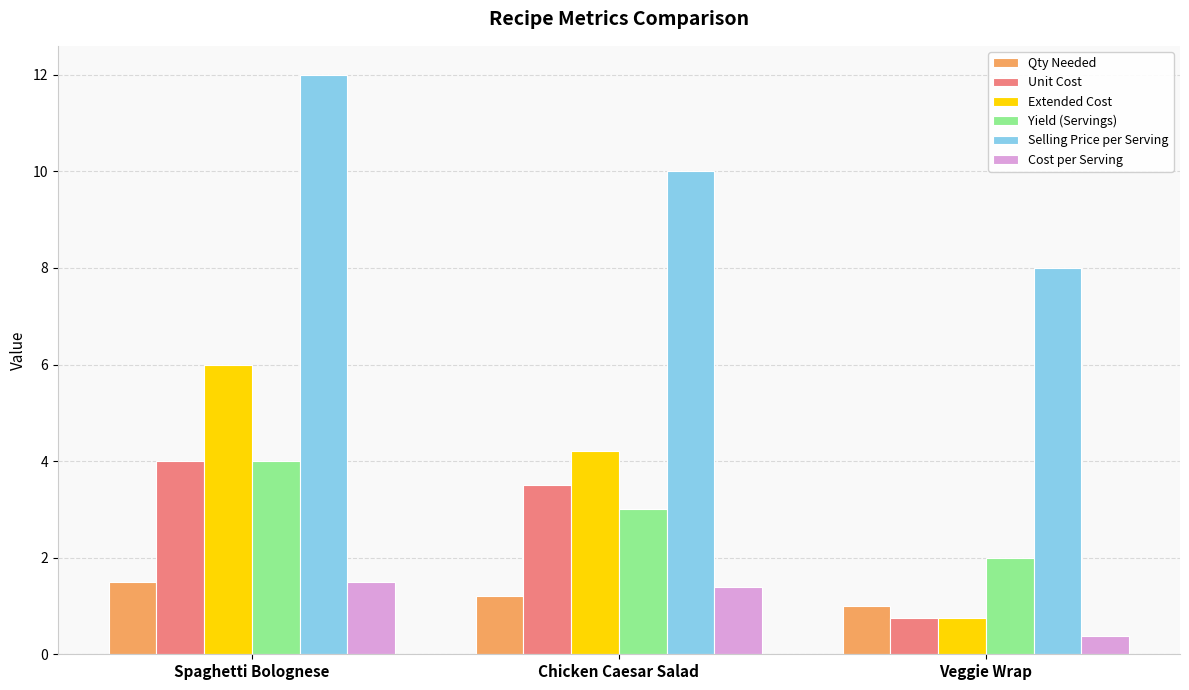

What is the lowest value of the Unit Cost series?

0.8